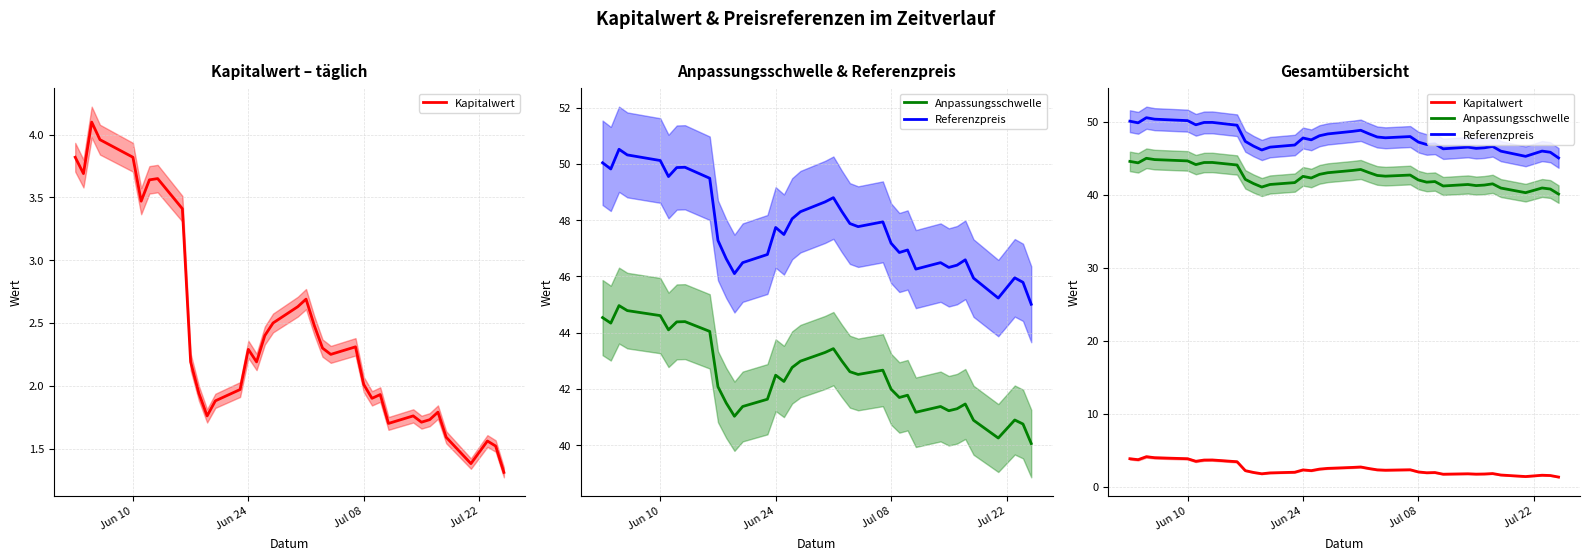

What are all the series names shown in the legend?

Kapitalwert, Anpassungsschwelle, Referenzpreis